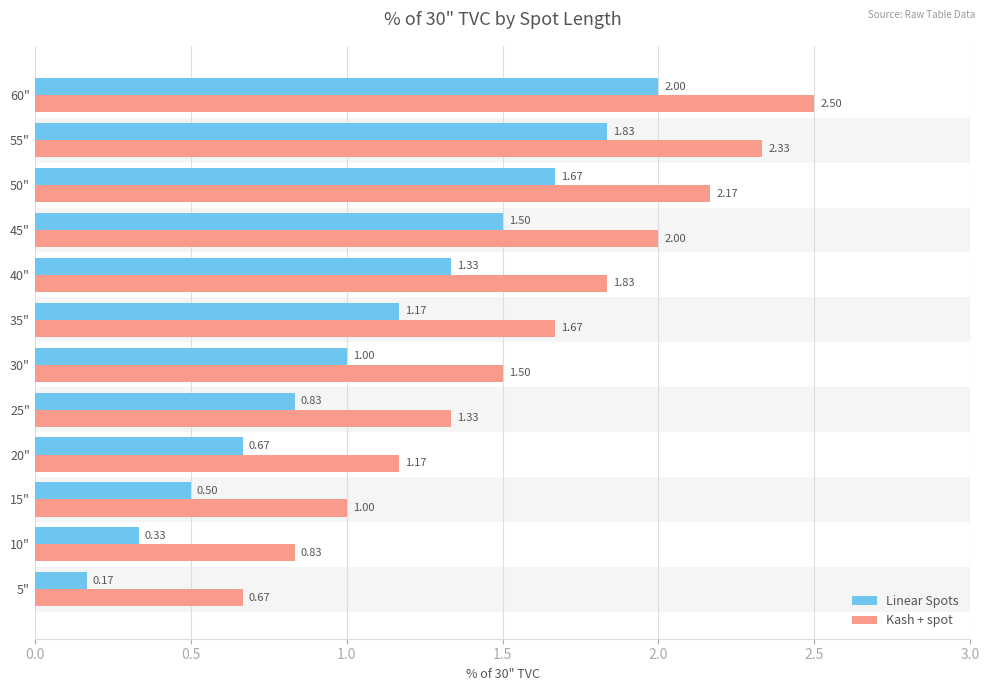

At which category is the sum across all series the highest?

60"